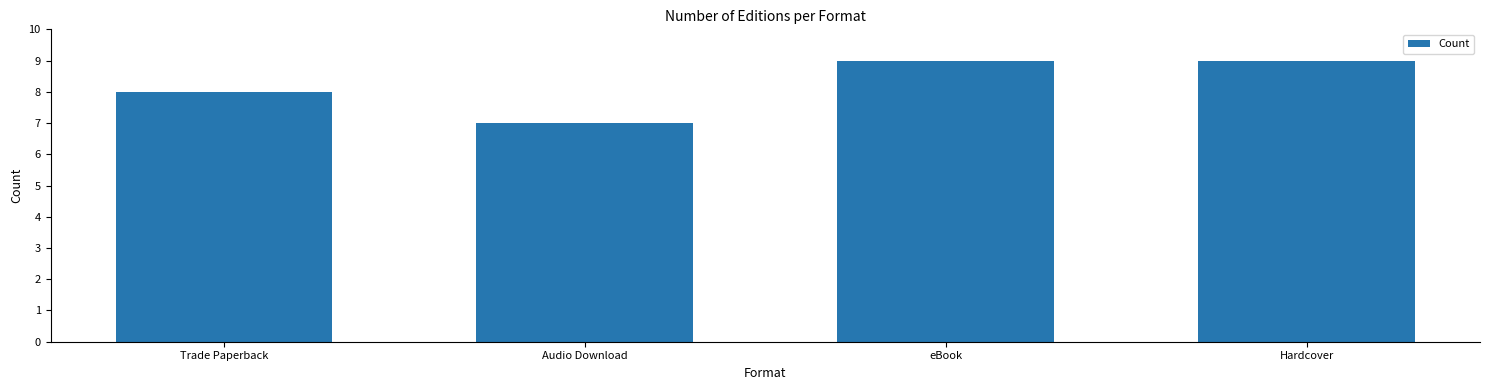

True or false: the data shows 3 at Audio Download.

False